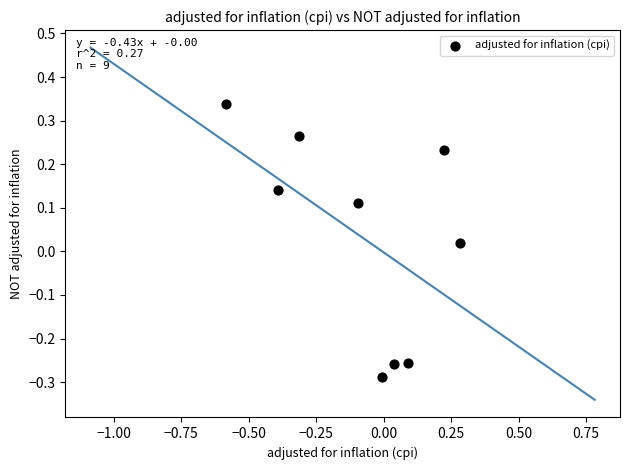

What is the range of X values (max minus min)?

0.9